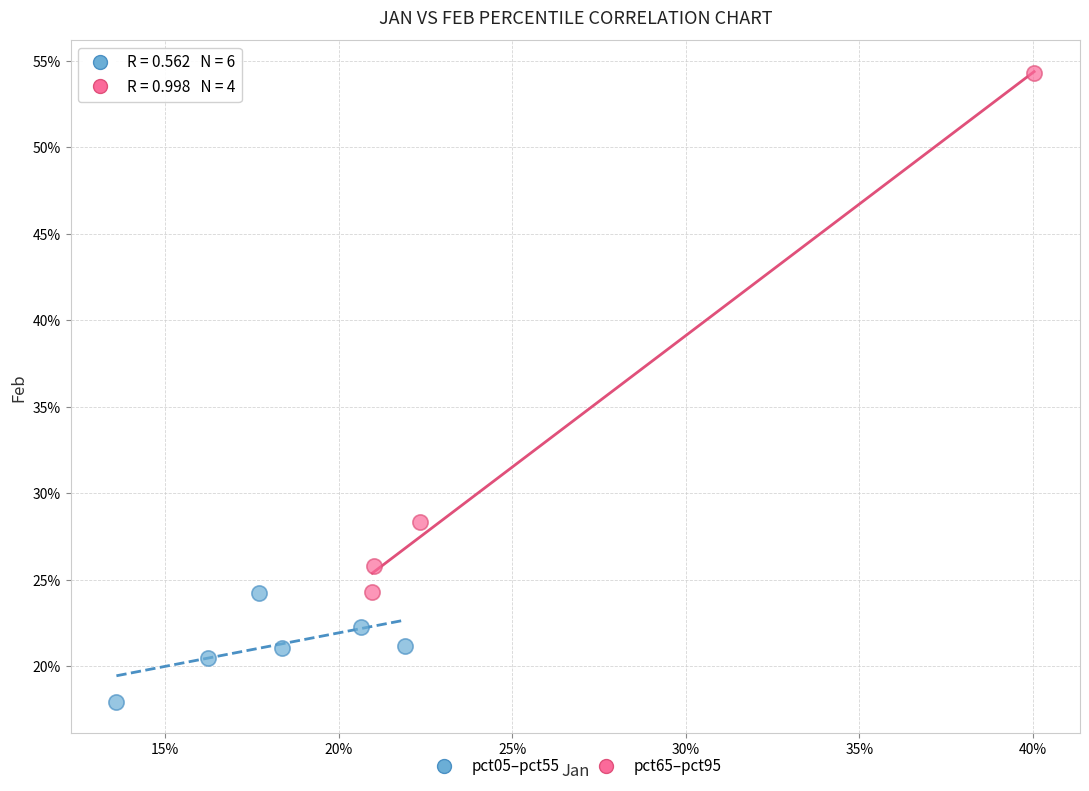

Which series contains the highest Y value?

pct65–pct95